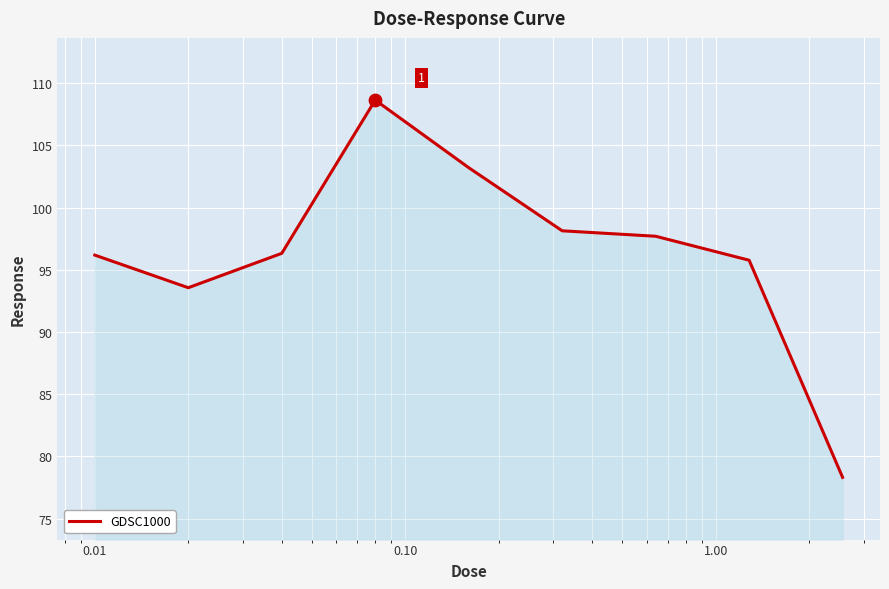

What is the difference between the maximum and minimum values?

30.3